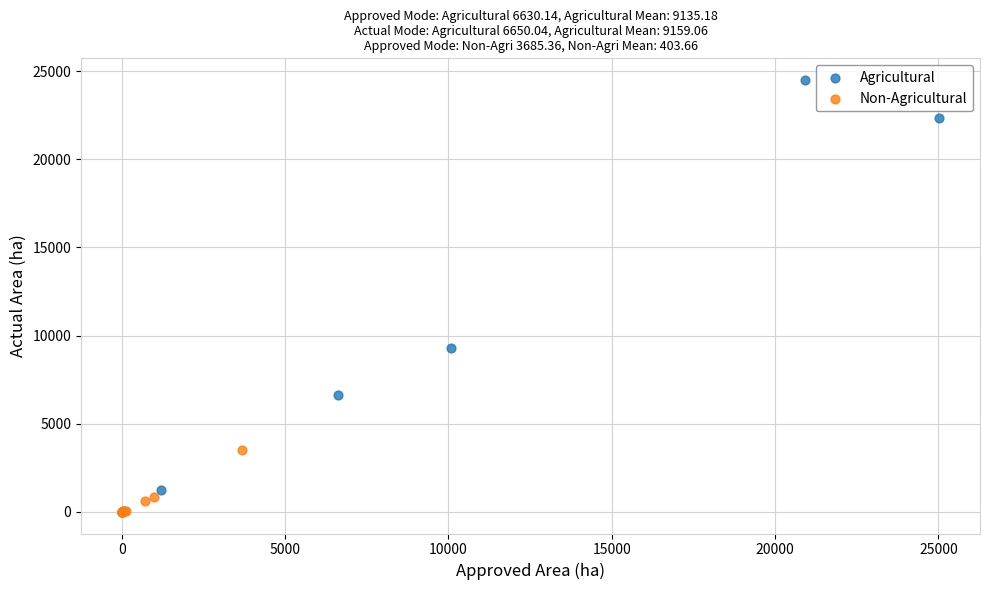

Which series contains the highest Y value?

Agricultural